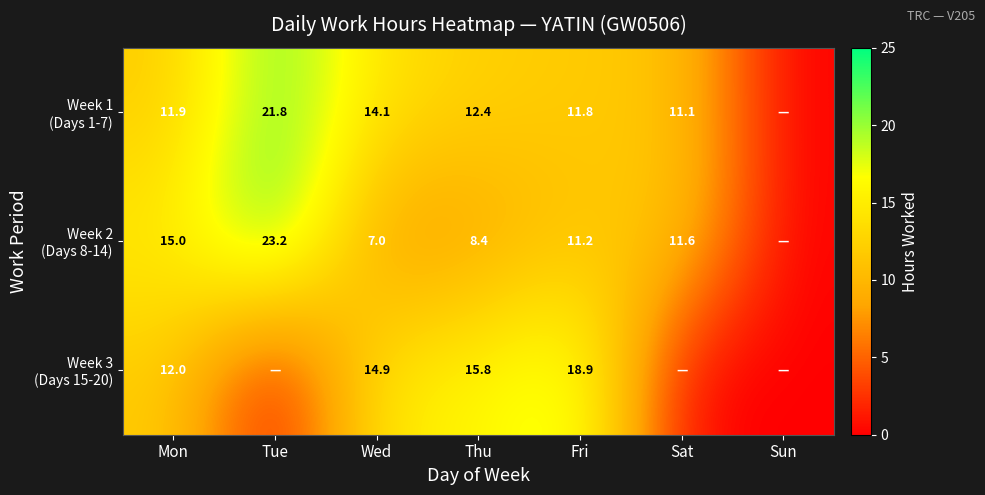

What is the total value across all series at Mon?

38.9